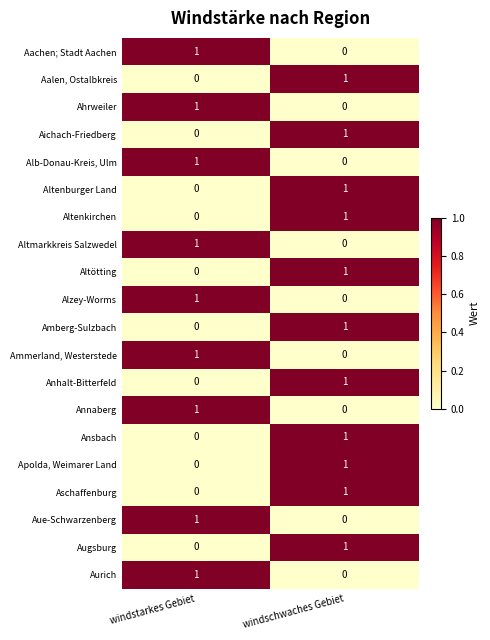

Is it true that Aachen; Stadt Aachen equals 1 at windschwaches Gebiet?

False